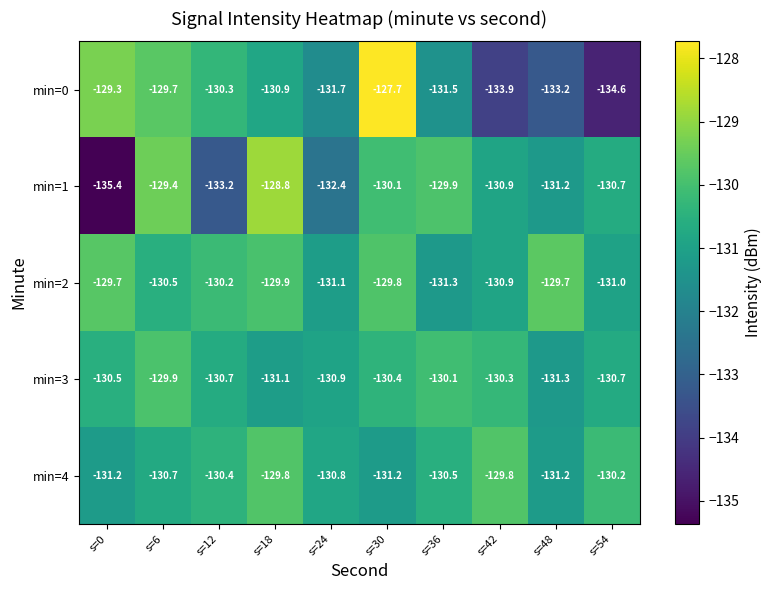

How many min=4 values are between -131 and -130?

5